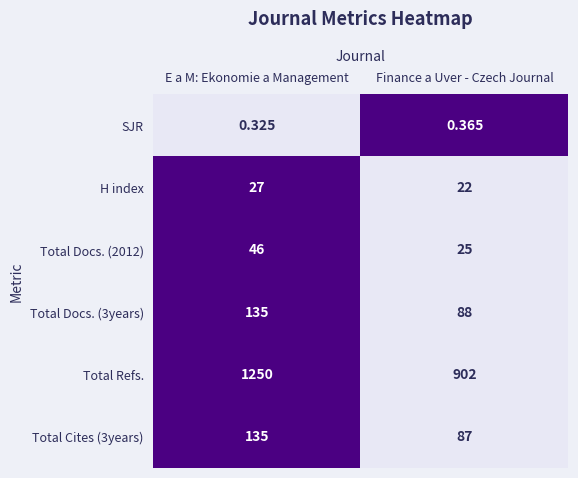

Is the value of Total Docs. (2012) at Finance a Uver - Czech Journal greater than the value of SJR at Finance a Uver - Czech Journal?

Yes